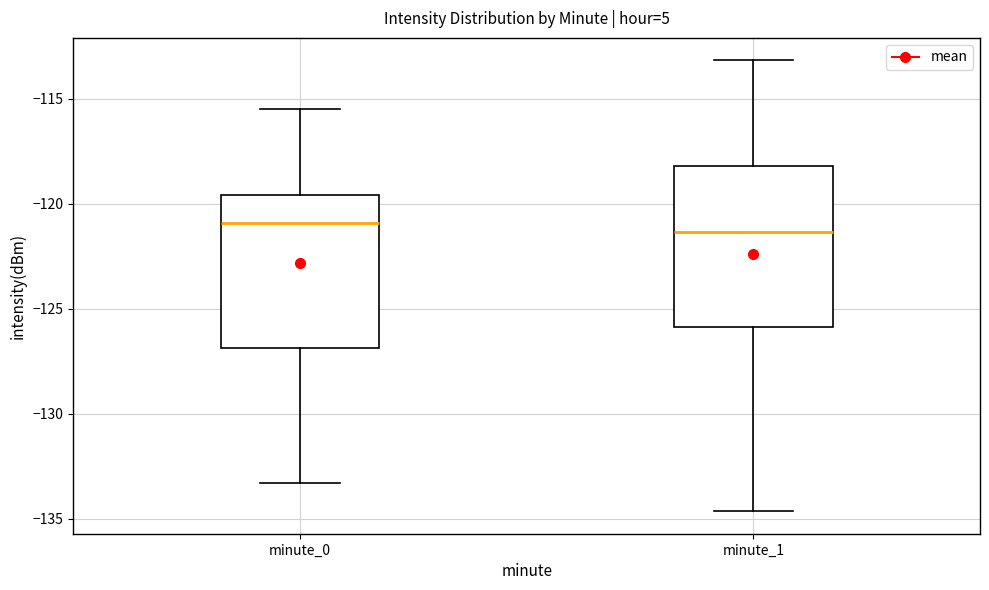

Reading left to right, read every box against the y-axis: the position of its median line, the range the box covers, and the ends of its whiskers. The values are not printed on the chart, so give them approximately, as read against the axis.

minute_0: median -121.0, box -127.0 to -119.5, whiskers -133.5 to -115.5
minute_1: median -121.5, box -126.0 to -118.0, whiskers -134.5 to -113.0